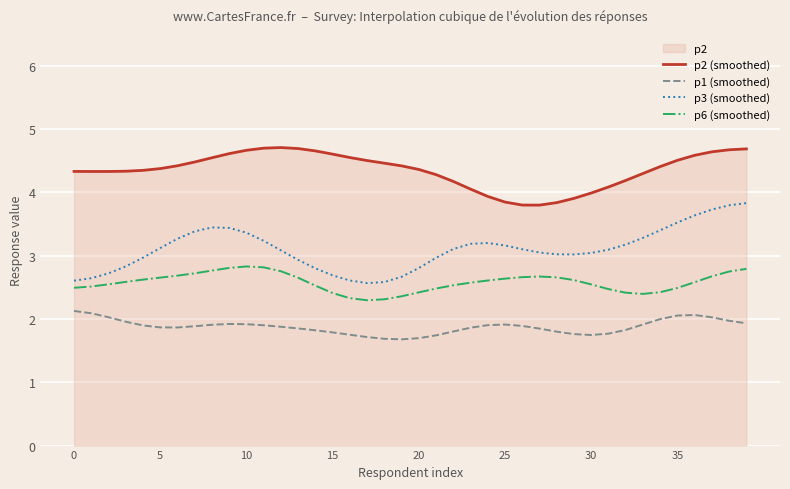

What is the average value of the p3 (smoothed) series?

3.1